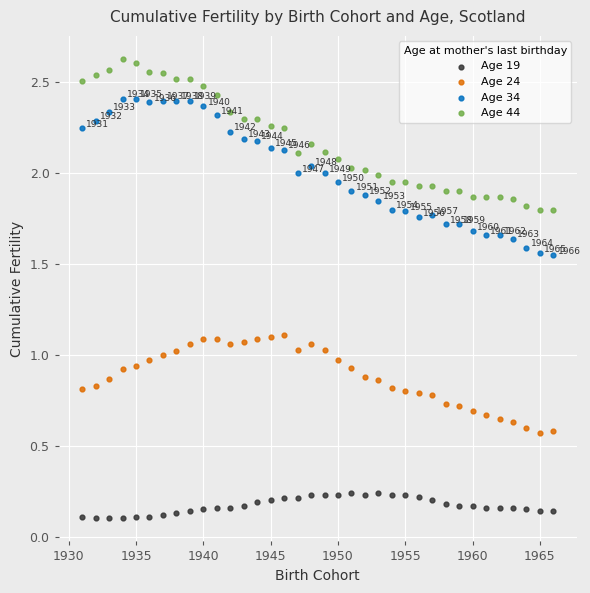

What are all the series names shown in the legend?

Age 19, Age 24, Age 34, Age 44